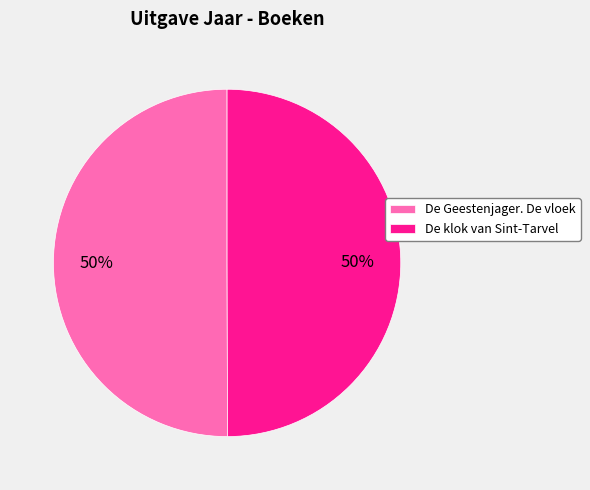

The De Geestenjager. De vloek slice represents 50% of the pie. True or false?

True